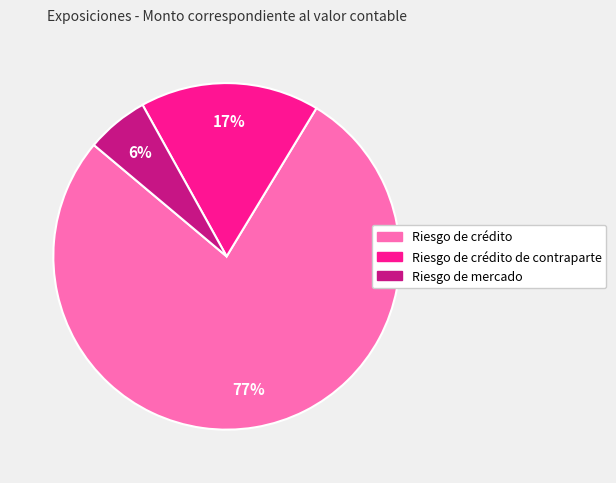

To the nearest percent, what is the average slice percentage?

33%